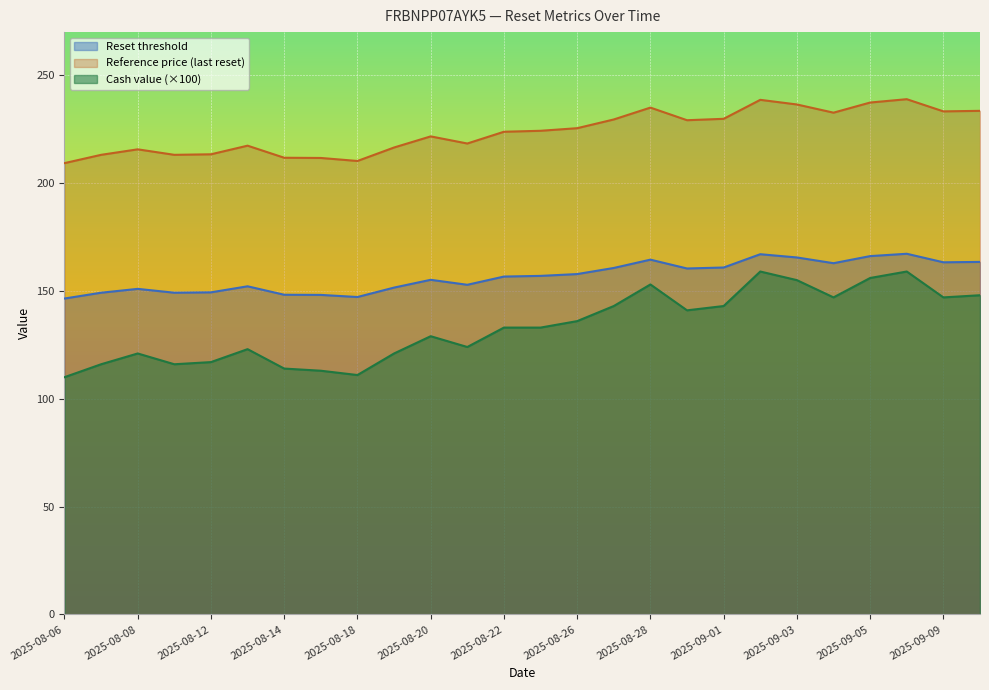

What is the total value across all series at 2025-09-09?

543.5